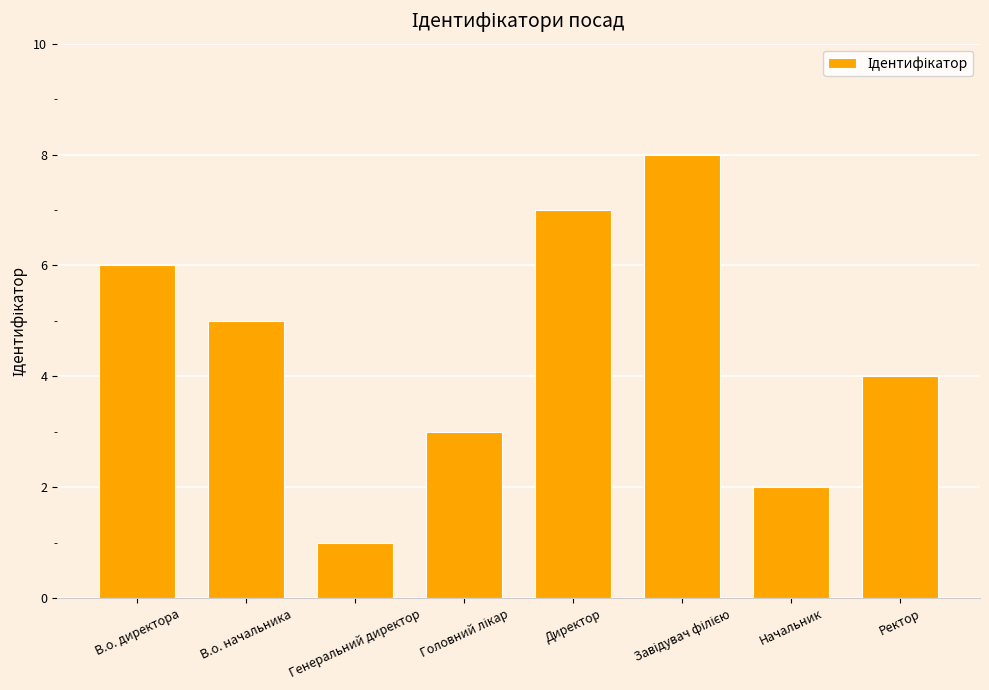

At which label does the data first exceed 5?

В.о. директора